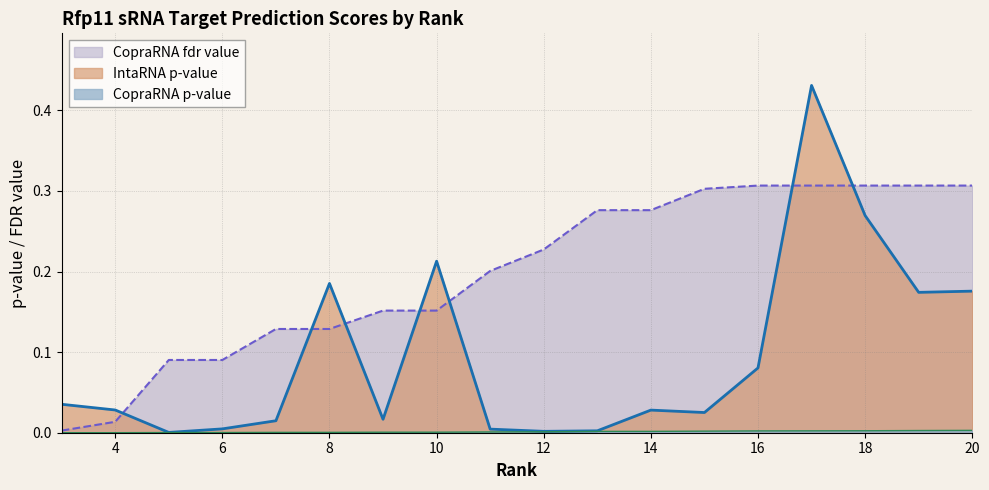

What is the average value of the CopraRNA fdr value series?

0.2